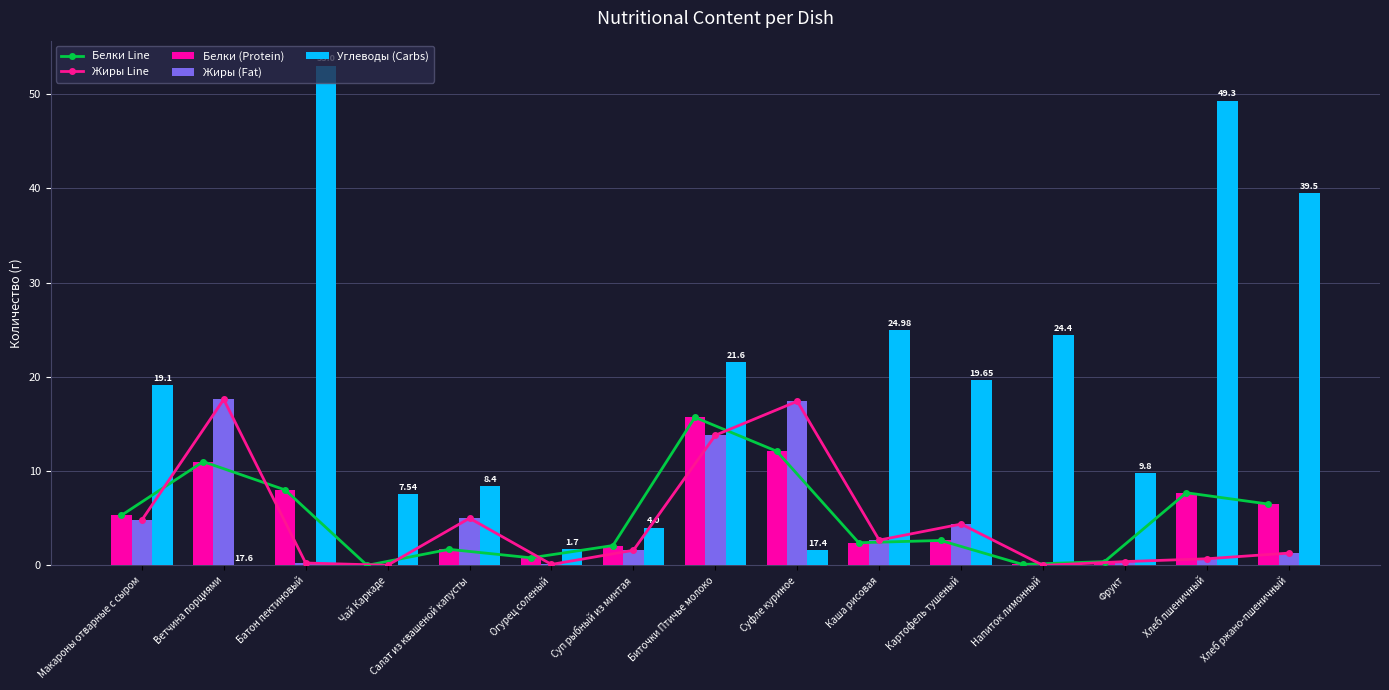

Where is Жиры Line nearest to the value 8?

Салат из квашеной капусты